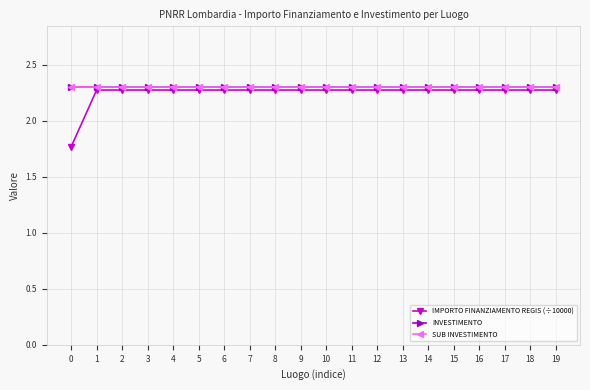

Does the chart have visible grid lines?

Yes